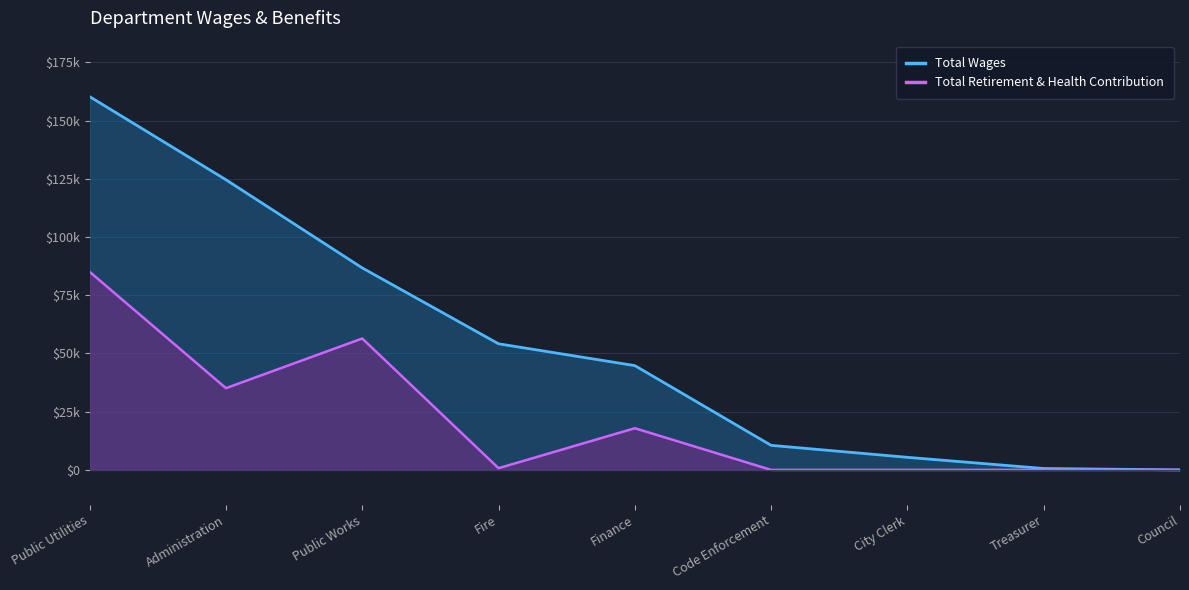

Which series has the largest total across all categories?

Total Wages